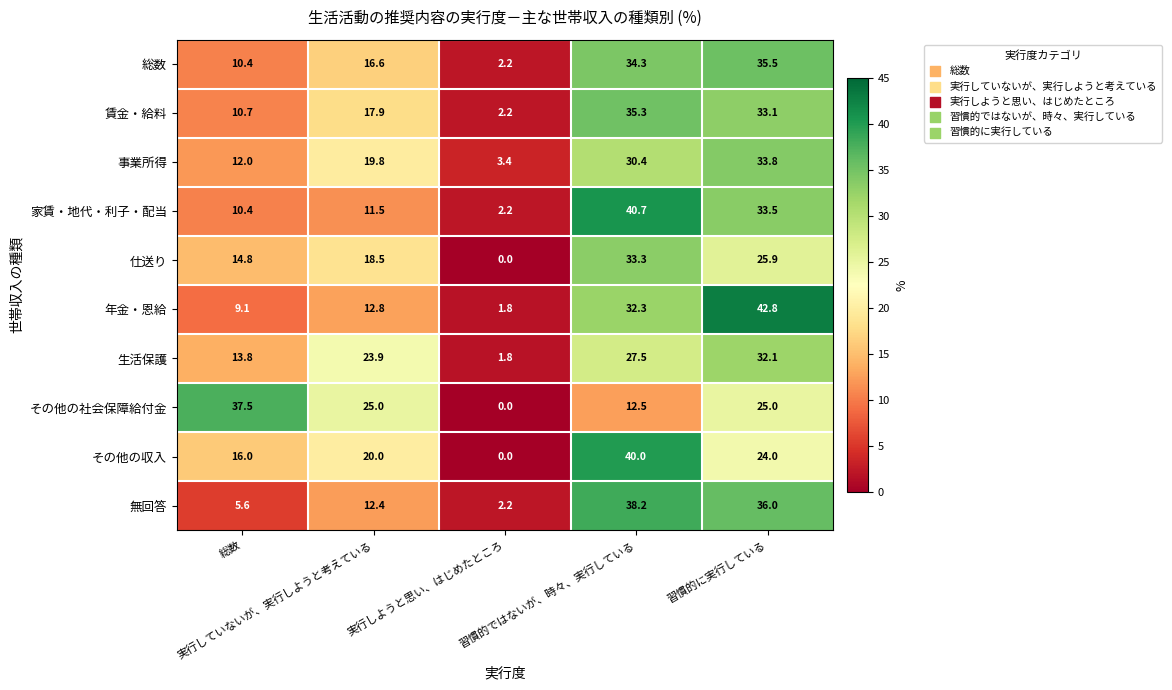

How many categories are shown in the chart?

5